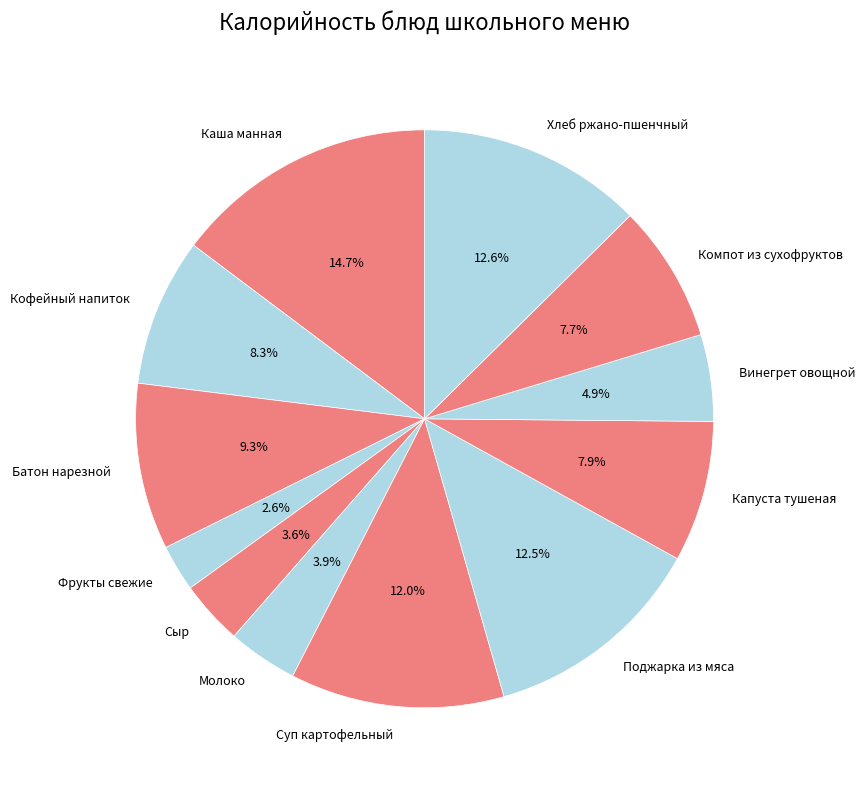

What is the ratio of the value at Сыр to the value at Молоко?

0.9